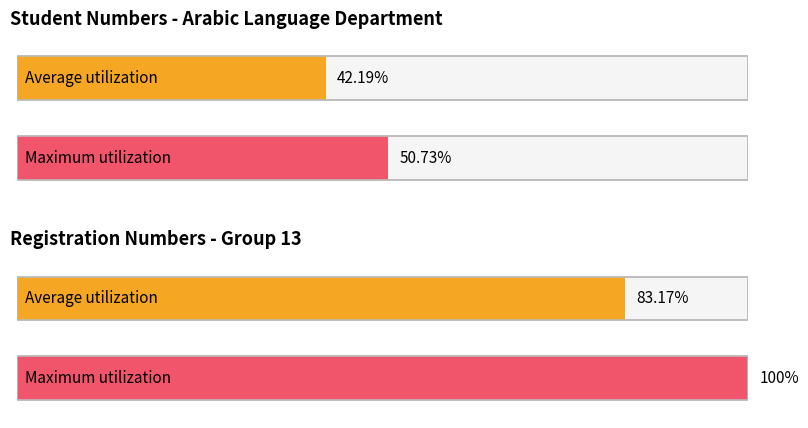

Are the bars grouped side by side (vs. stacked)?

Yes